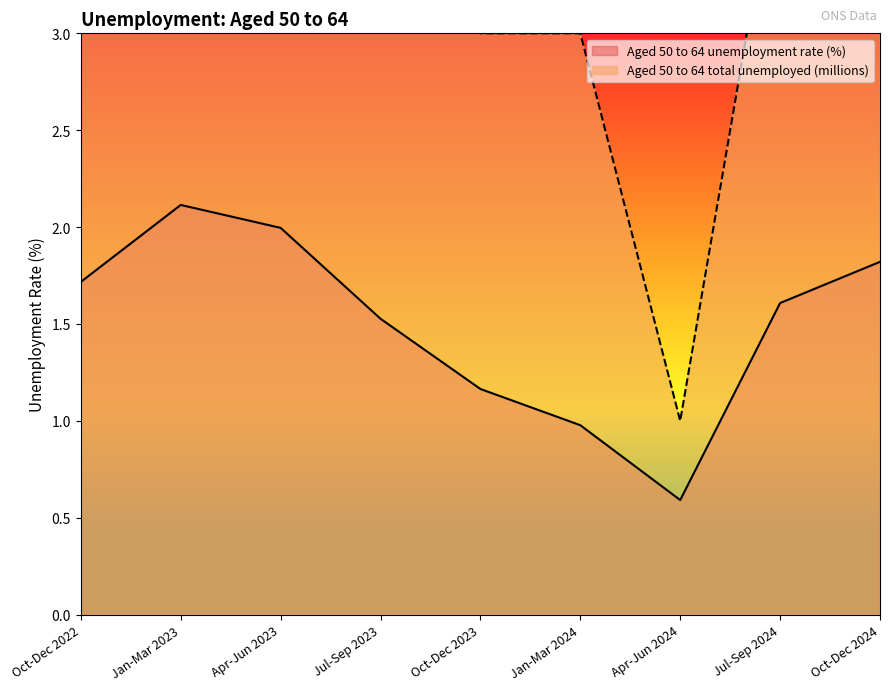

Where is the first local minimum for Aged 50 to 64 unemployment rate (%)?

Apr-Jun 2024